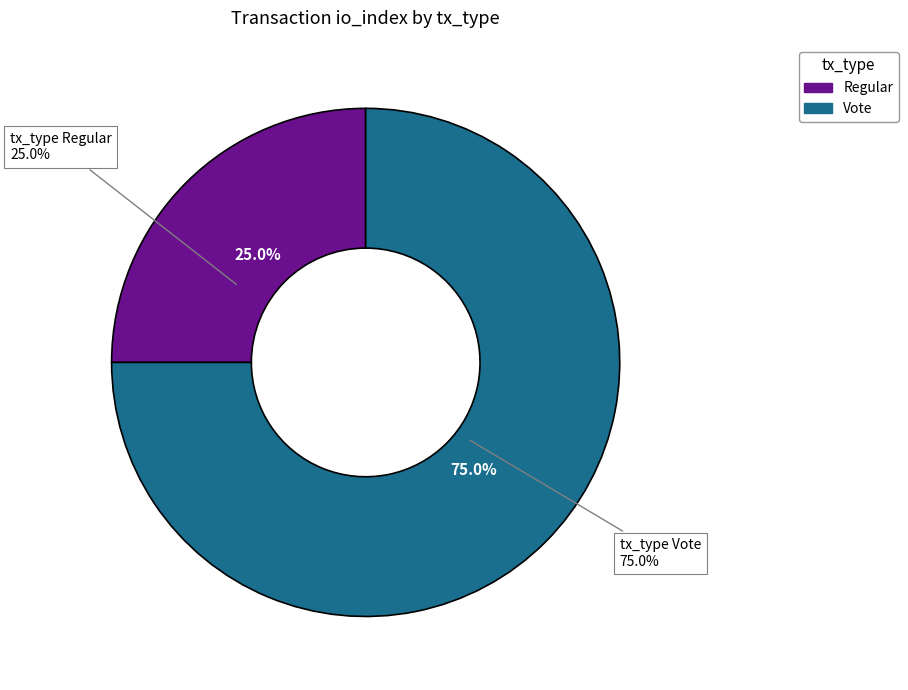

Is there a majority slice in this chart?

Yes